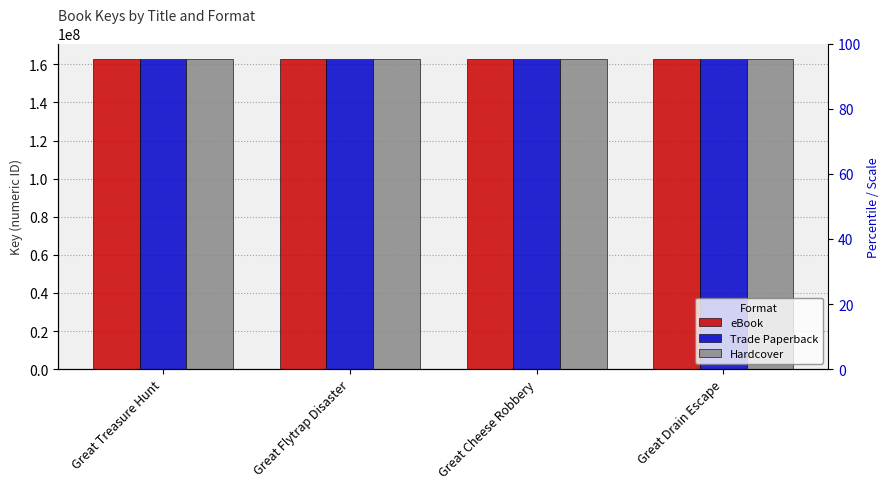

Count the Hardcover values in the range 162771662 to 162772469.

3